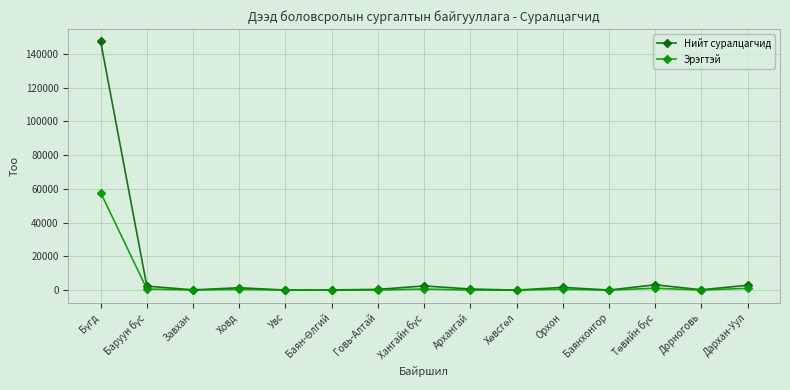

What is the smallest value displayed?

19